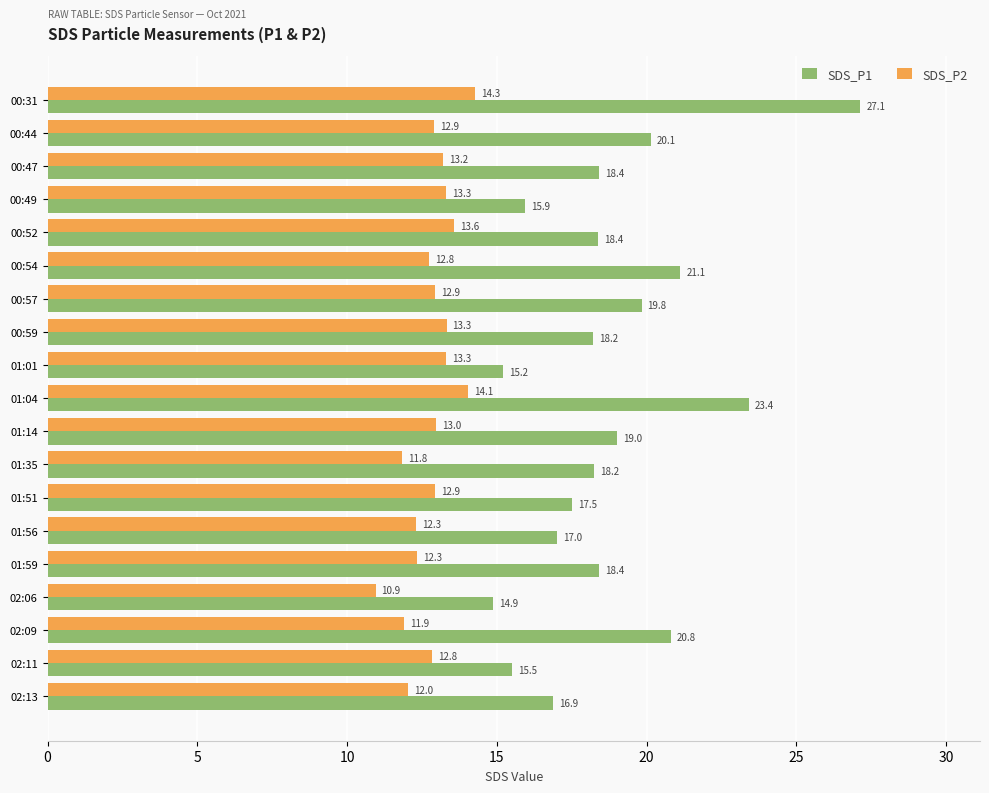

Which series has the largest total across all categories?

SDS_P1